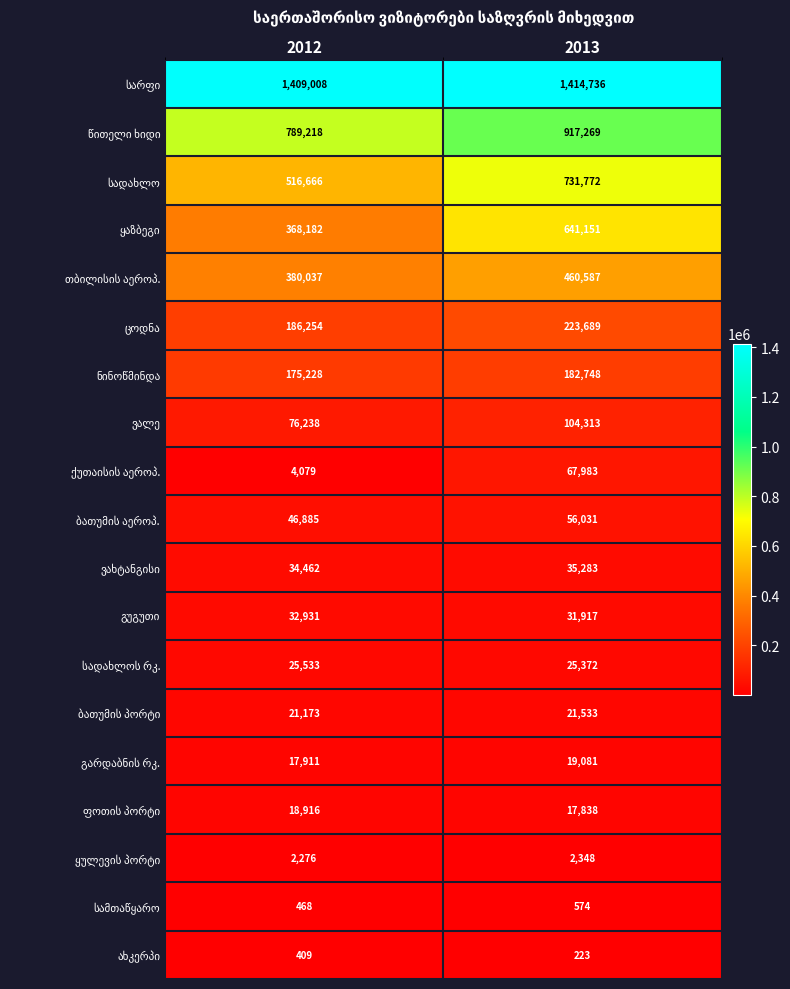

What is the total value across all series at 2012?

4105874